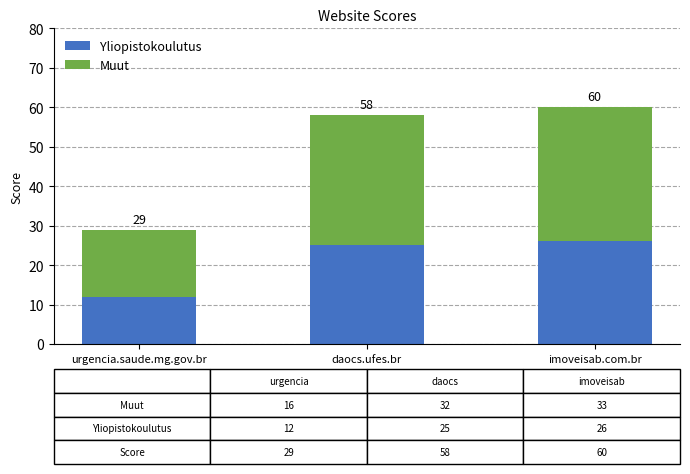

At which label is Muut closest to 25?

urgencia.saude.mg.gov.br